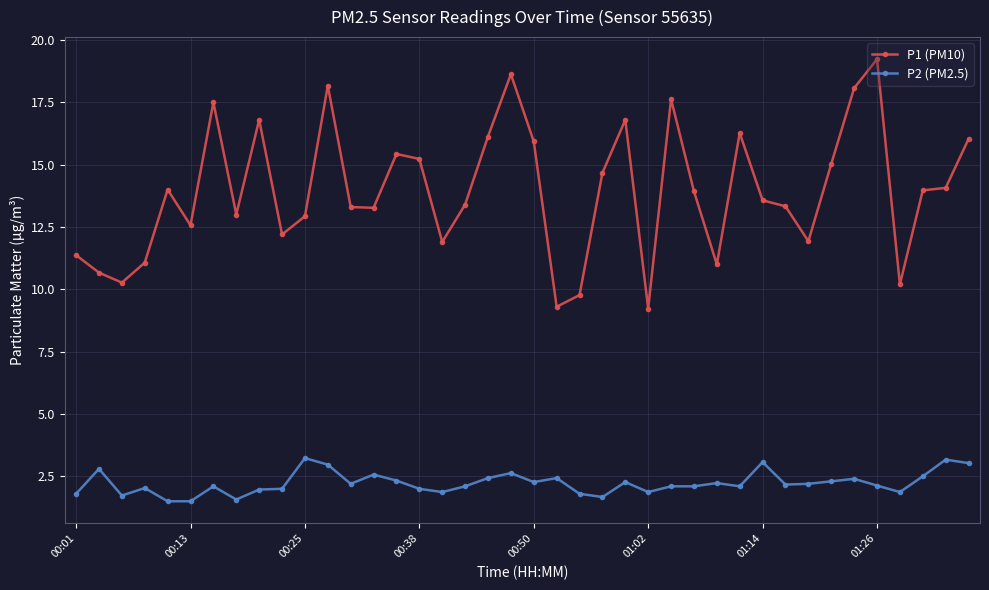

What is the sum of all P1 (PM10) values?

557.8